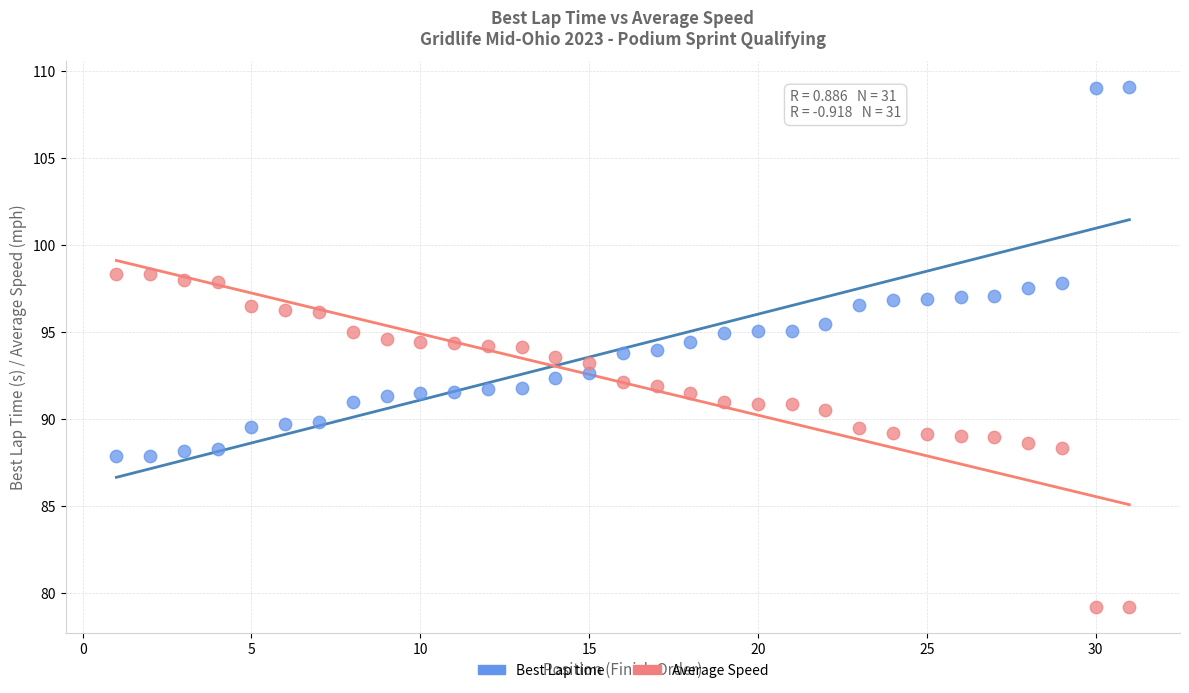

Which series contains the lowest Y value?

Average Speed